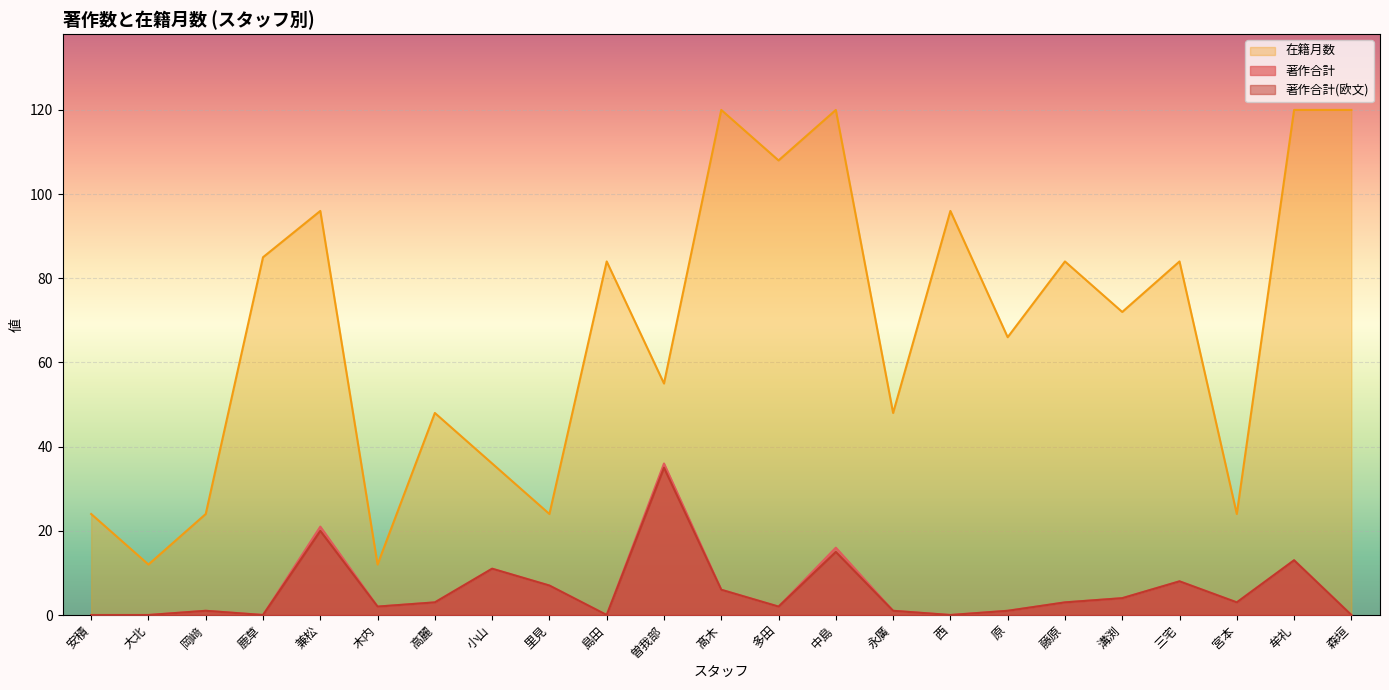

What is the sum of the 著作合計(欧文) values at 安積 and 溝渕?

4